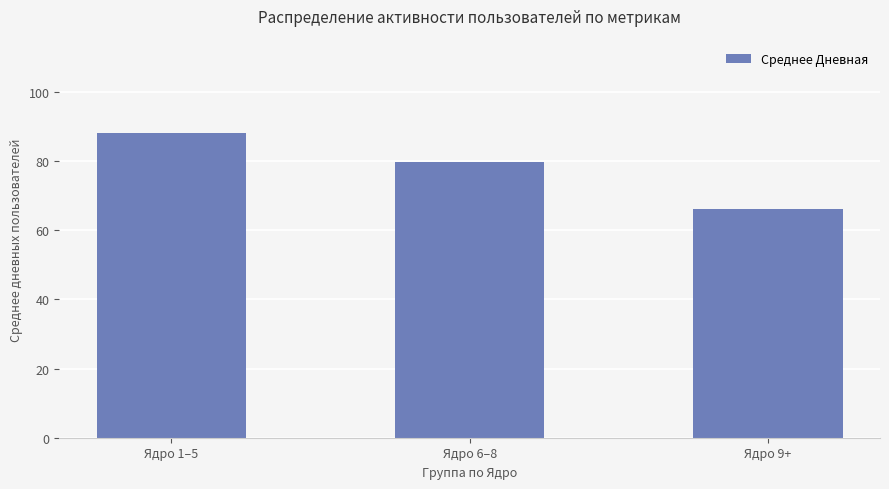

How many bars are there in total?

3